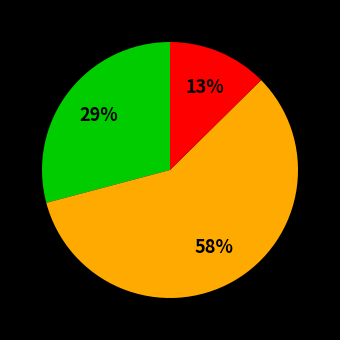

Does any single category account for the majority?

Yes